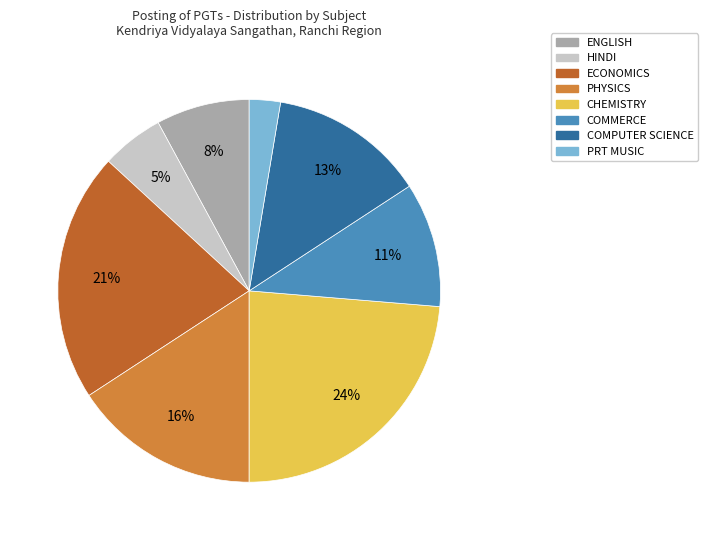

Is there a majority slice in this chart?

No